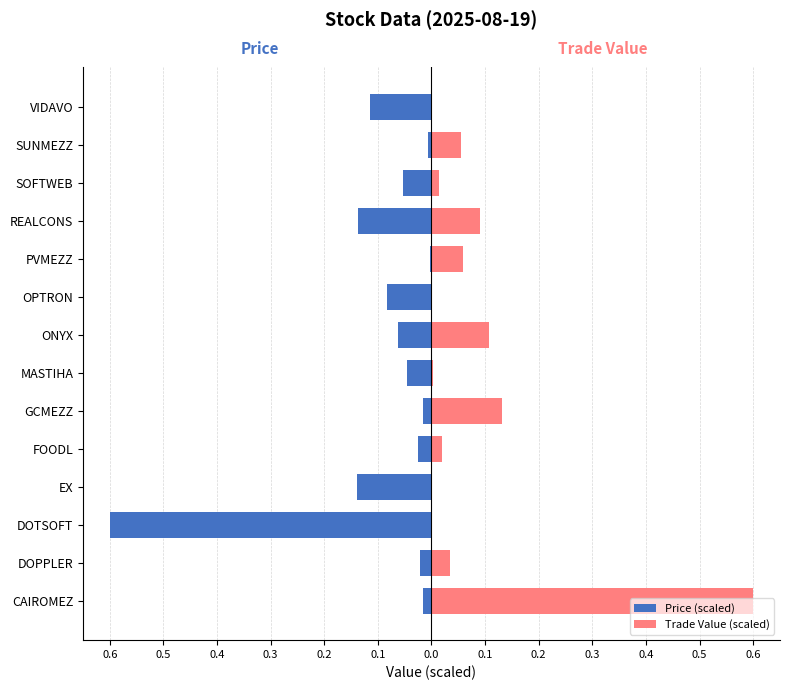

The Trade Value (scaled) series shows 0.0 at DOPPLER. True or false?

False